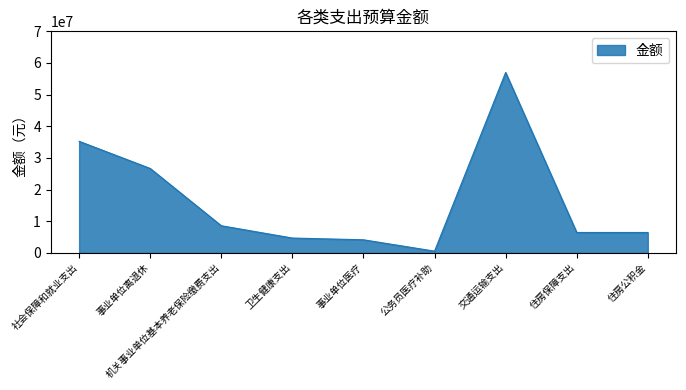

What is the maximum value shown in the chart?

57001964.2